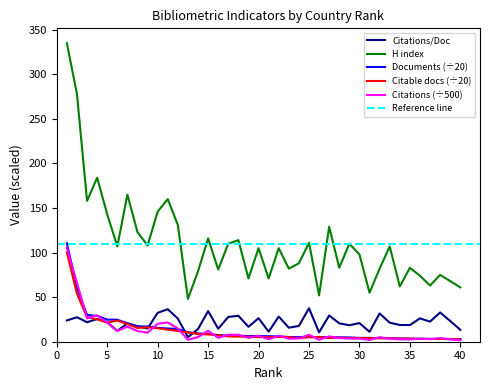

At which label is Citations per document closest to 21?

30